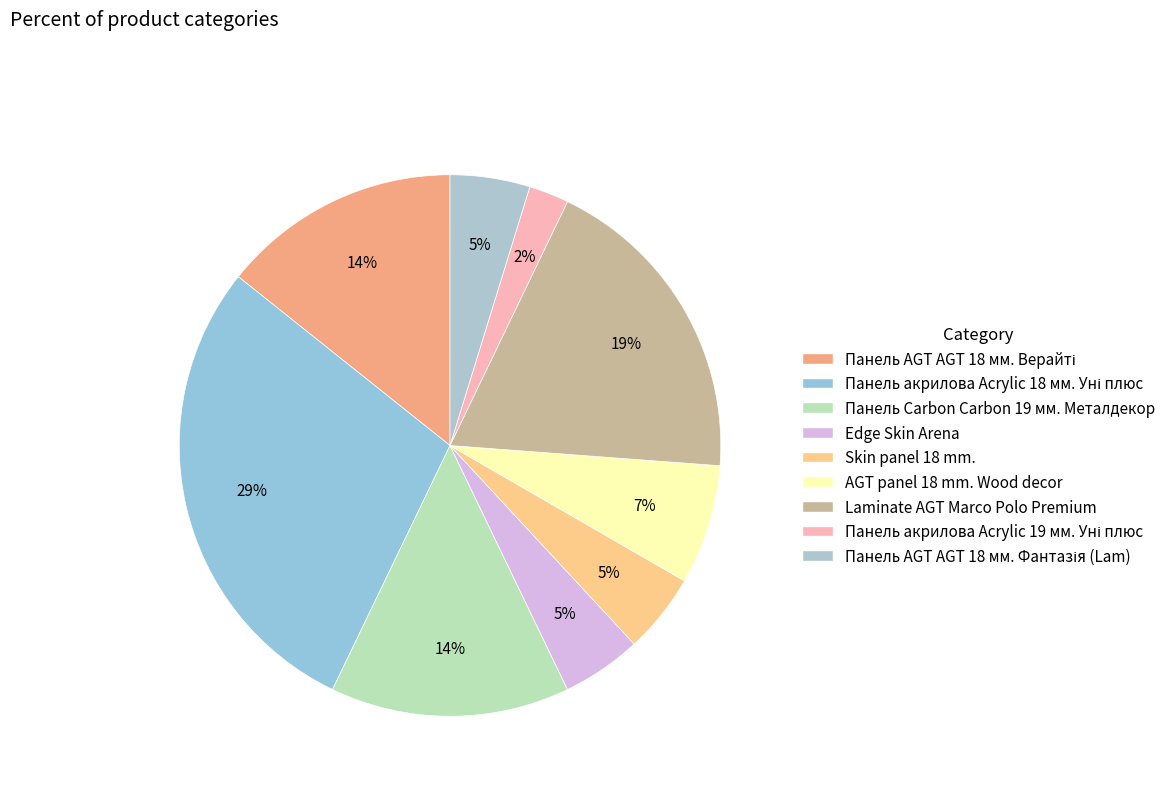

Does any single category account for the majority?

No